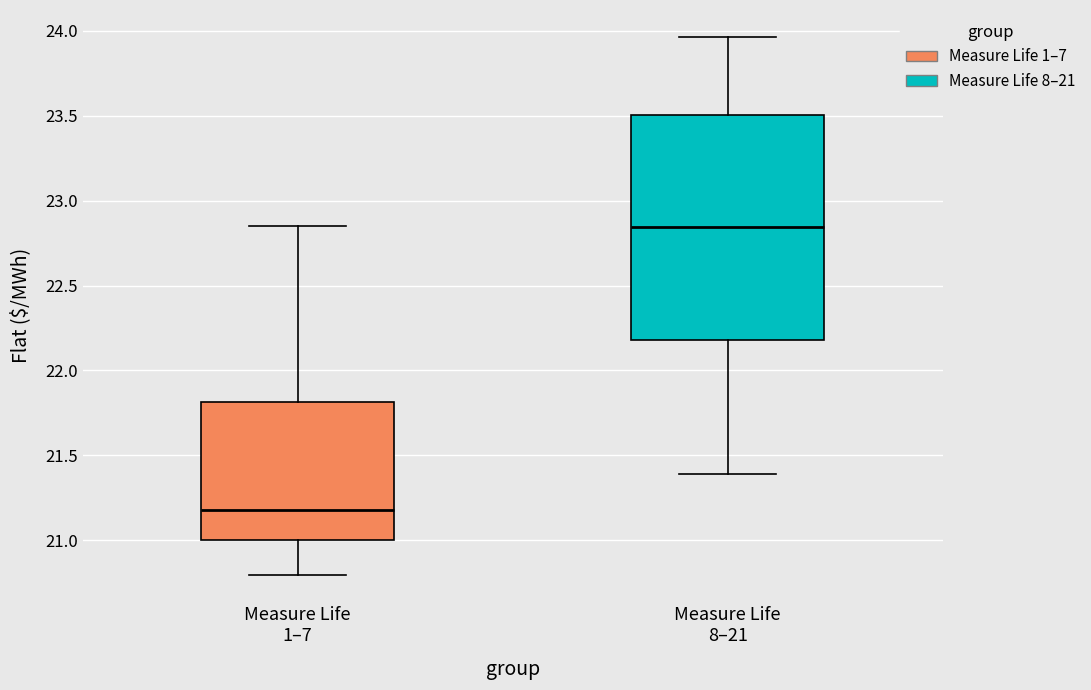

Reading left to right, read every box against the y-axis: the position of its median line, the range the box covers, and the ends of its whiskers. The values are not printed on the chart, so give them approximately, as read against the axis.

Measure Life 1–7: median 21.20, box 21.00 to 21.80, whiskers 20.80 to 22.85
Measure Life 8–21: median 22.85, box 22.20 to 23.50, whiskers 21.40 to 23.95